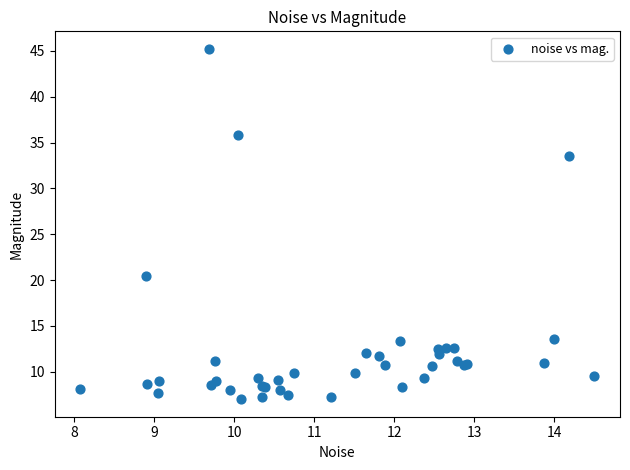

What Y value in the scatter plot is closest to 26?

20.5